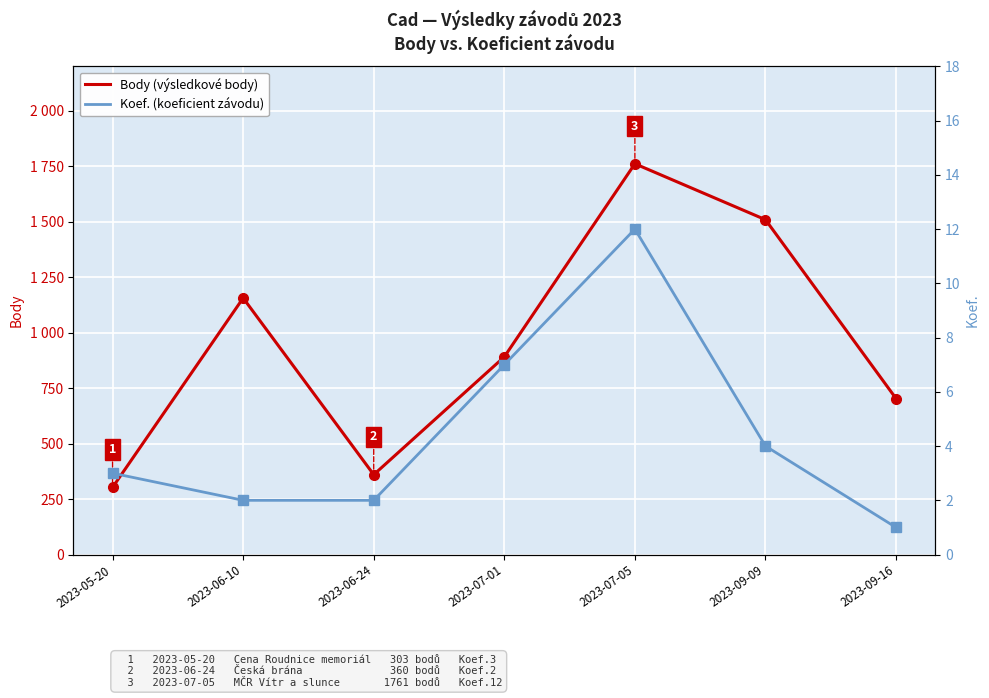

Reading left to right, transcribe all the data shown in this chart.

Body (výsledkové body): 303	1156	360	891	1761	1509	703
Koef. (koeficient závodu): 3	2	2	7	12	4	1